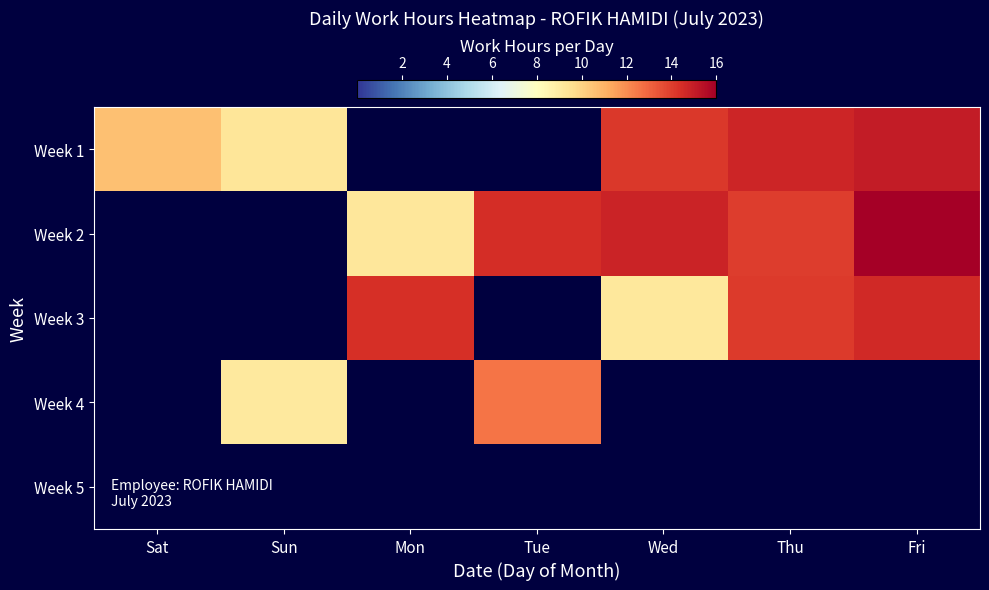

How many categories are shown in the chart?

7